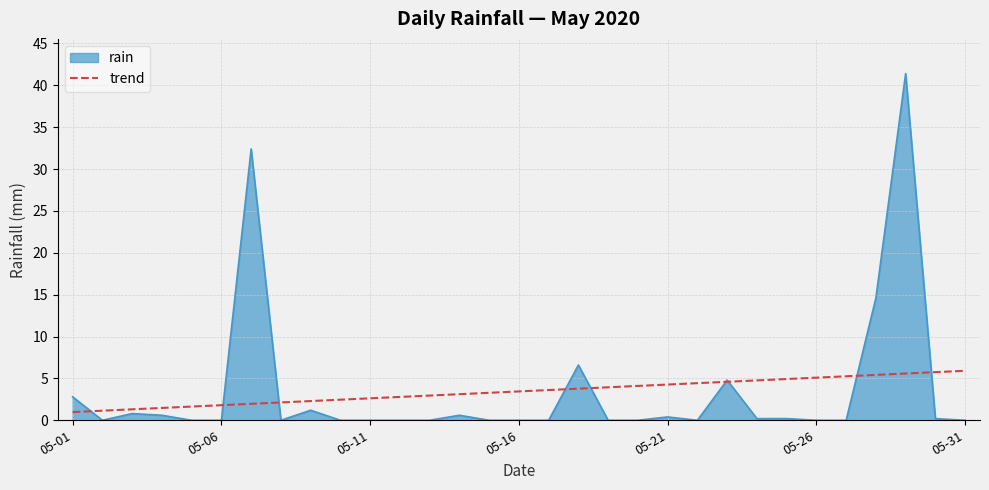

Which series has the widest spread of values?

rain